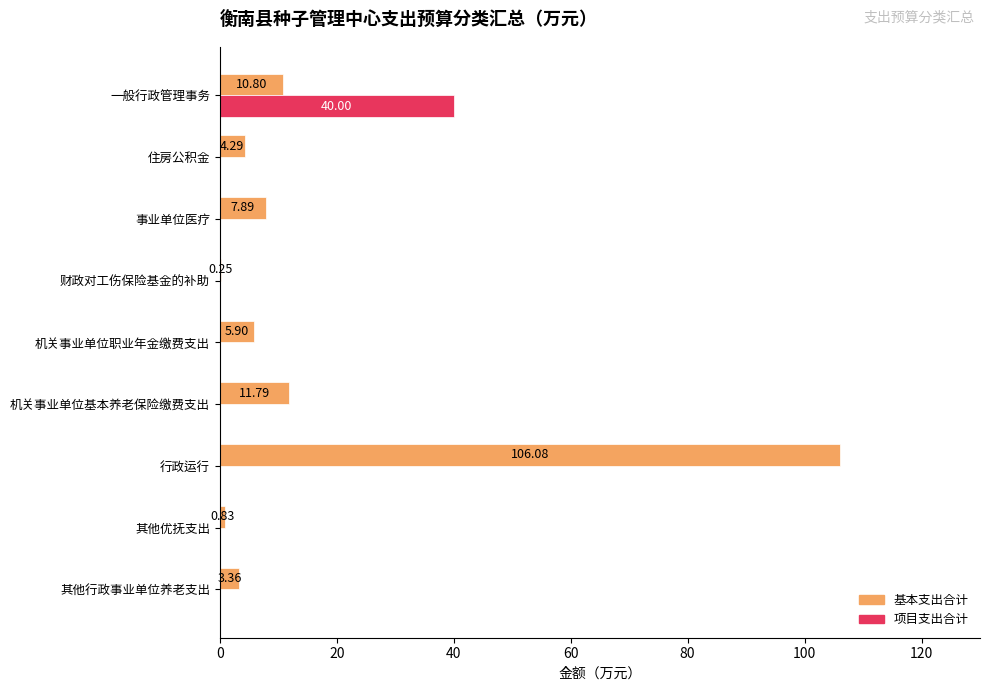

At which category is the sum across all series the highest?

行政运行